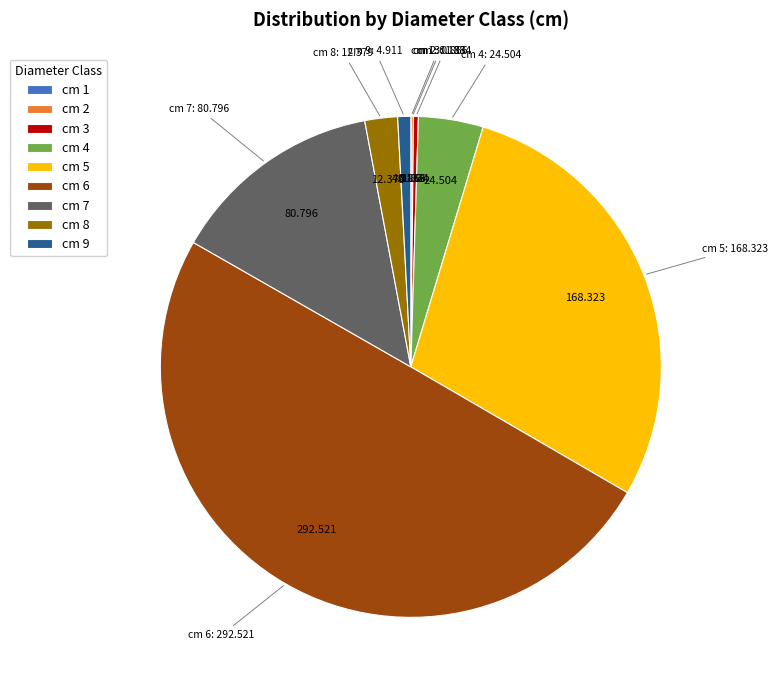

Does cm 3 represent more than half of the total?

No